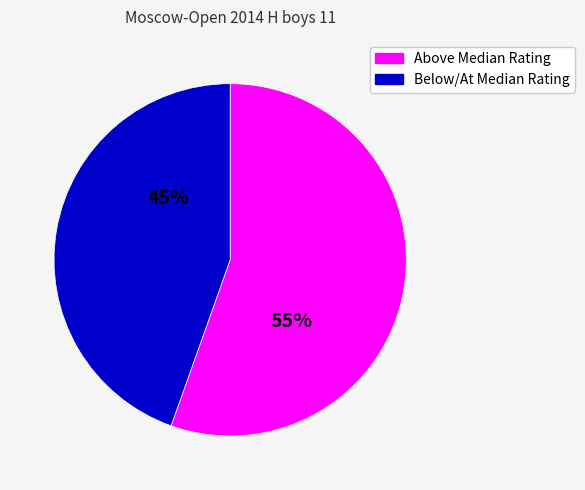

Is there any slice that represents more than half of the pie?

Yes